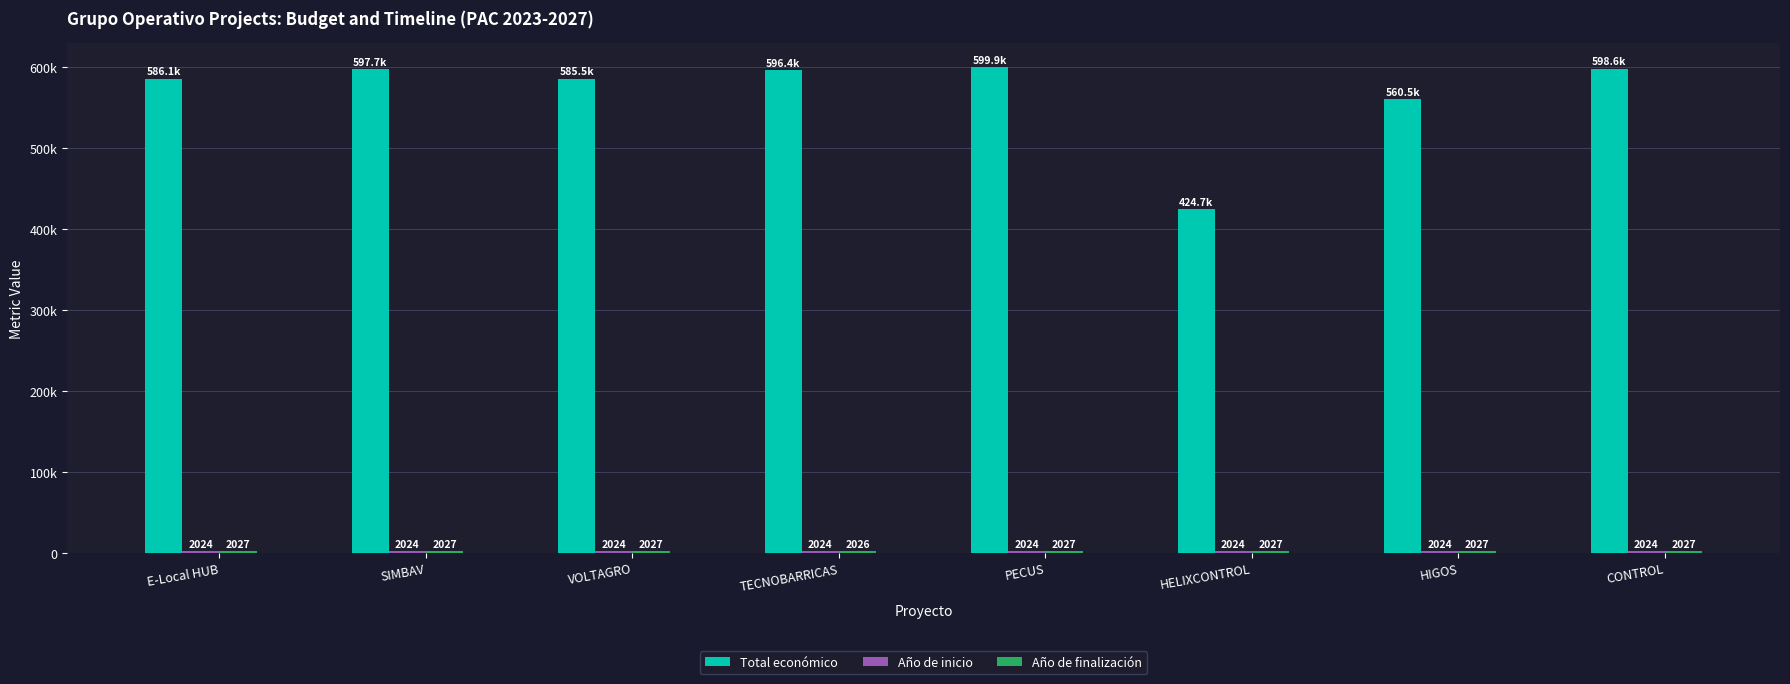

Which series has the largest total across all categories?

Total económico